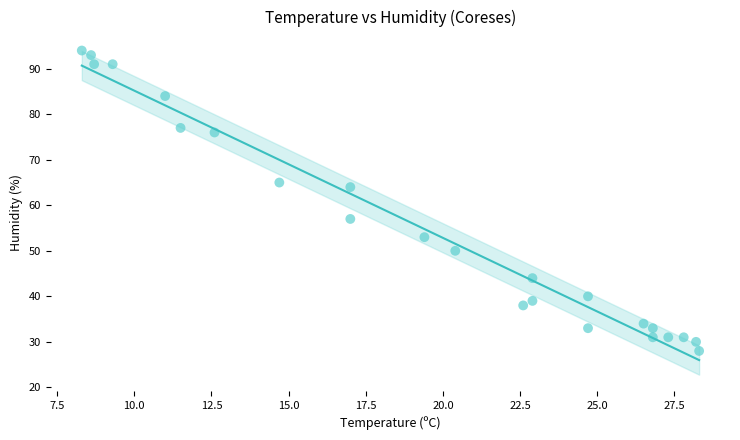

What is the range of Y values (max minus min)?

66